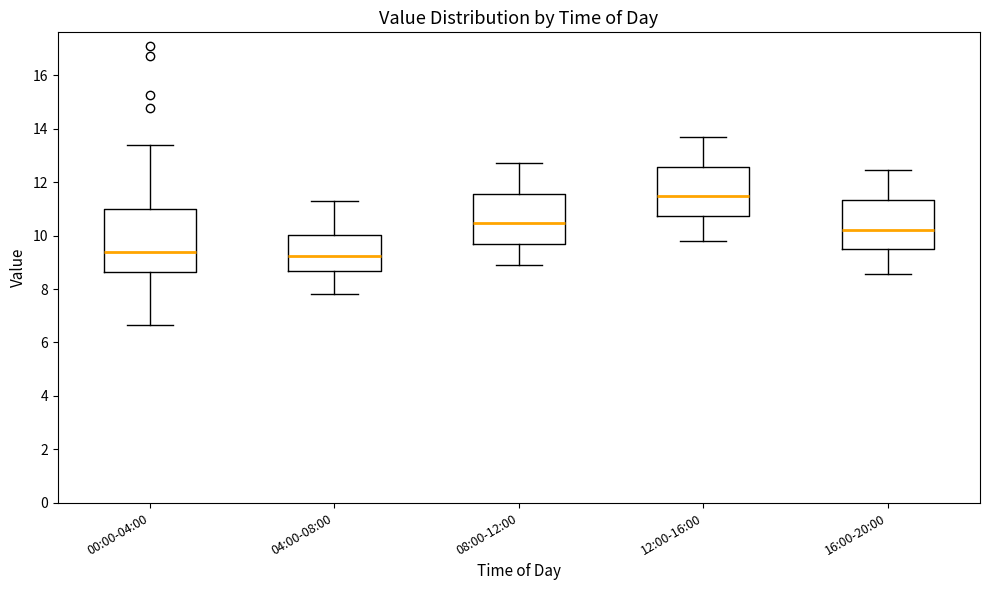

Where is the upper edge of the box for 12:00-16:00 on the y-axis? The values are not printed on the chart, so give them approximately, as read against the axis.

12.6